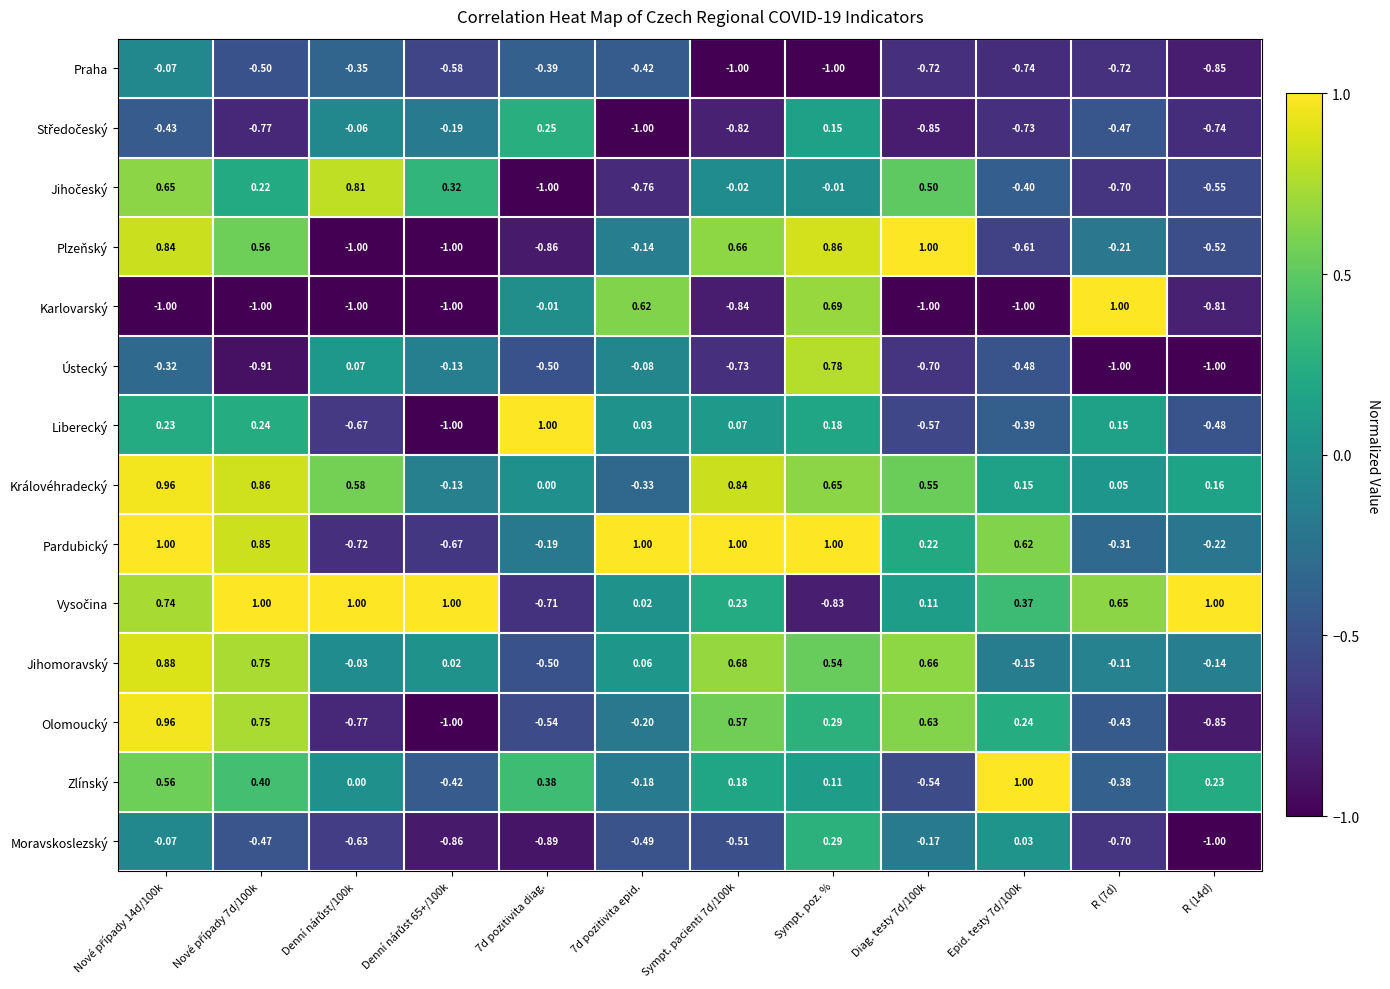

Between 7d pozitivita diag. and Sympt. pacienti 7d/100k, which series saw the biggest shift?

Plzeňský